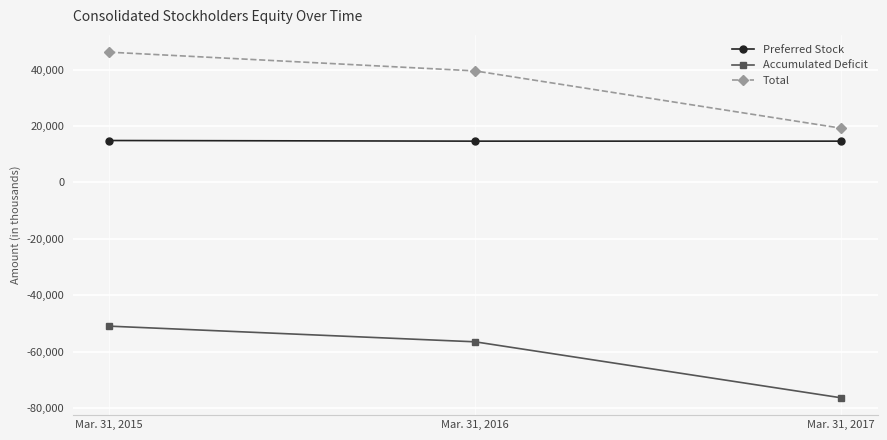

Is the value of Total at Mar. 31, 2016 greater than the value of Preferred Stock at Mar. 31, 2017?

Yes